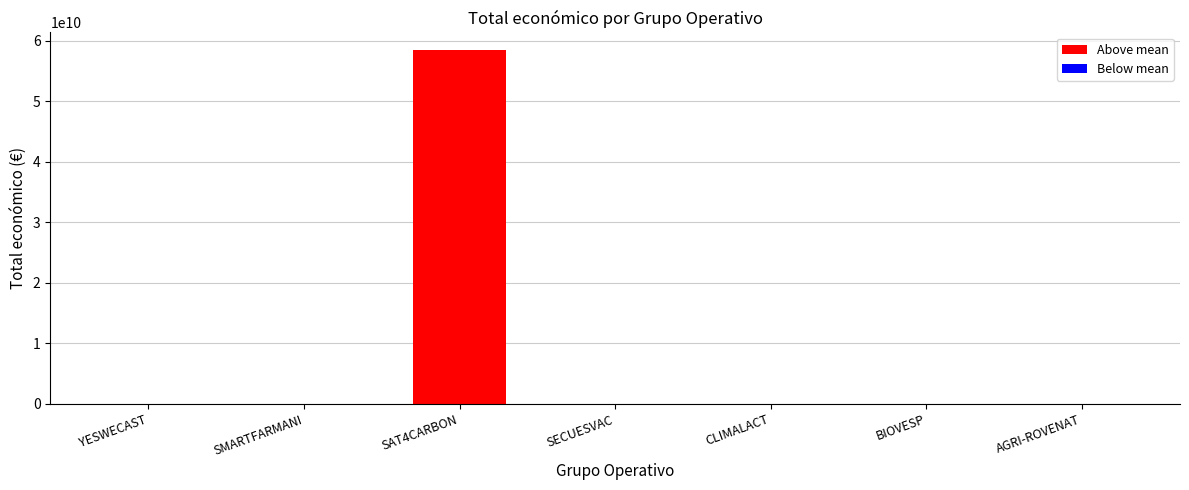

At which category does the chart reach its minimum across all series?

SECUESVAC